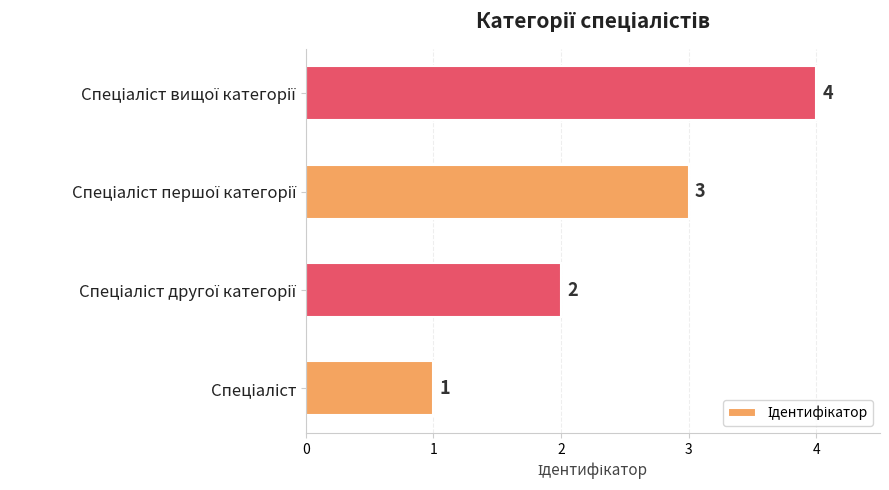

How many values are between 2 and 4?

3